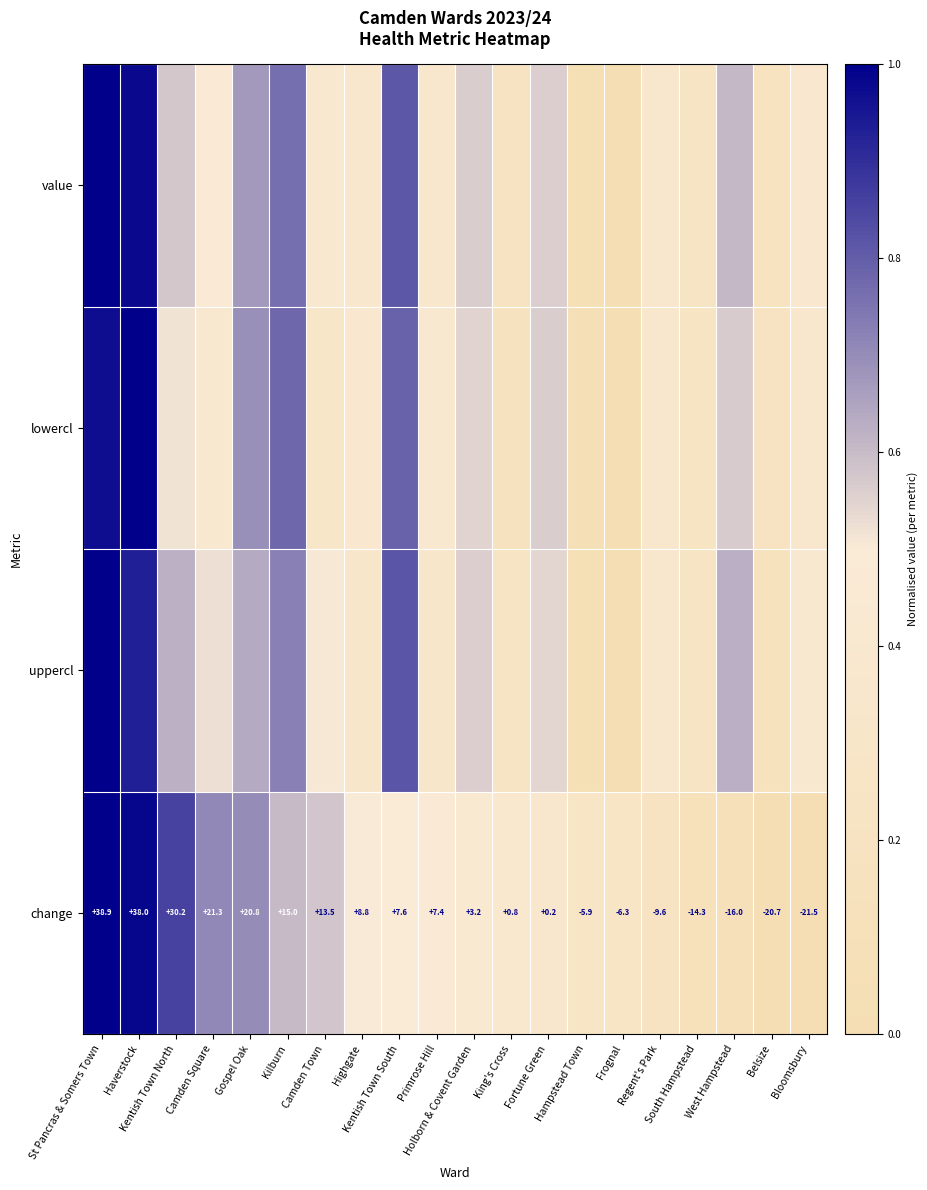

Which has a higher value, Kentish Town South or Regent's Park?

Kentish Town South